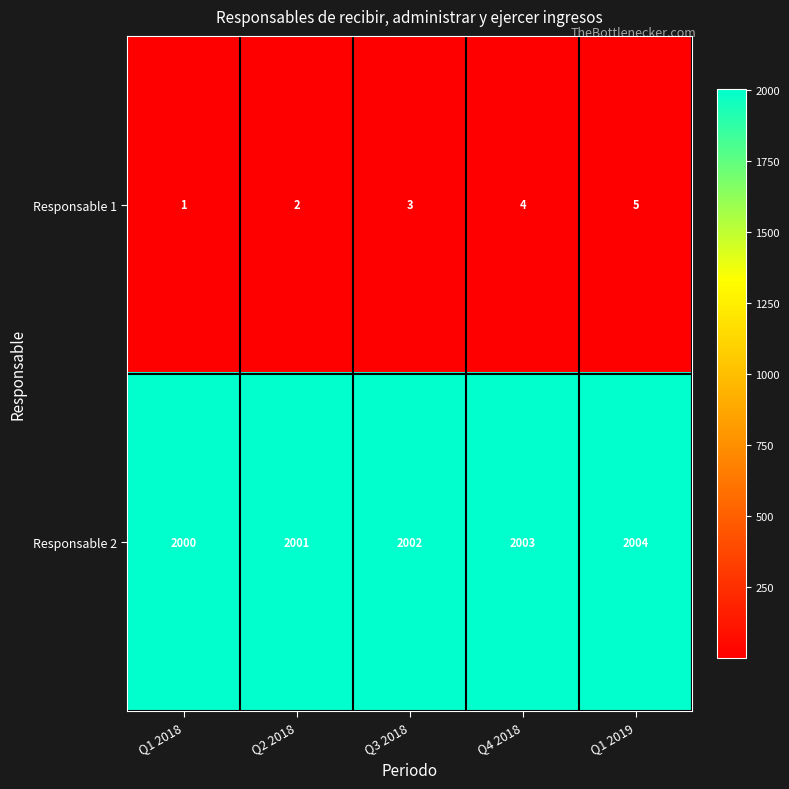

What is the minimum value shown in the chart?

1